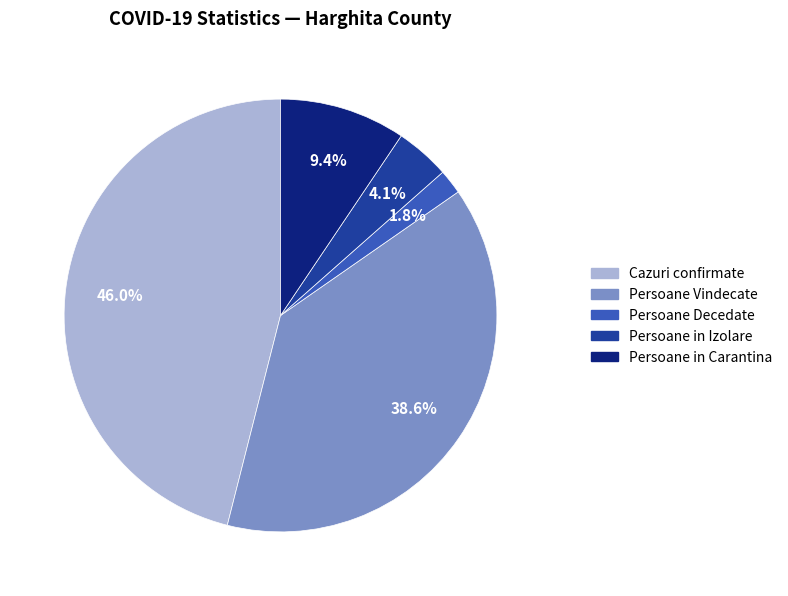

Does any single category account for the majority?

No